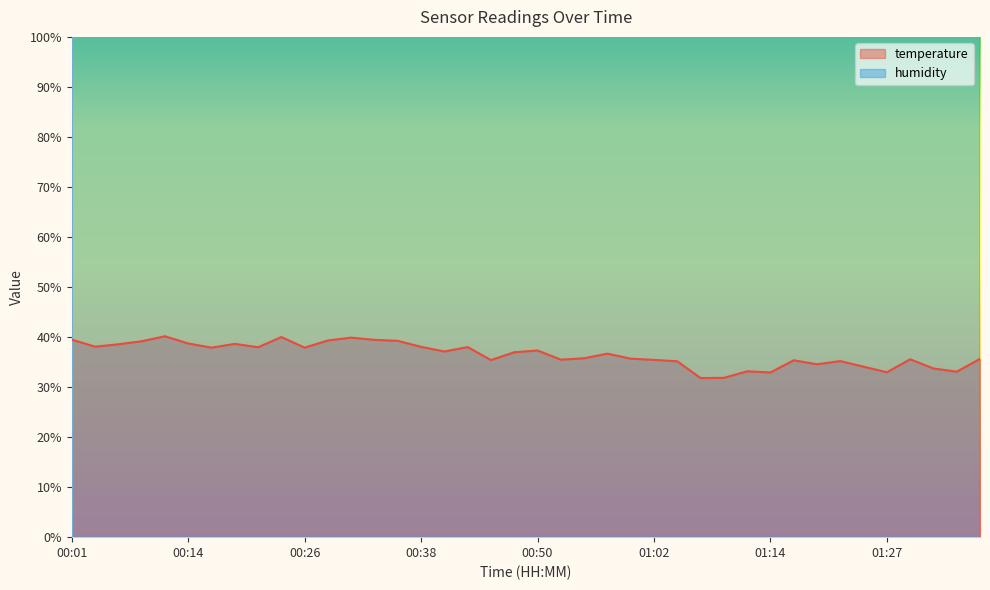

Which label corresponds to the largest value in the chart?

01:07